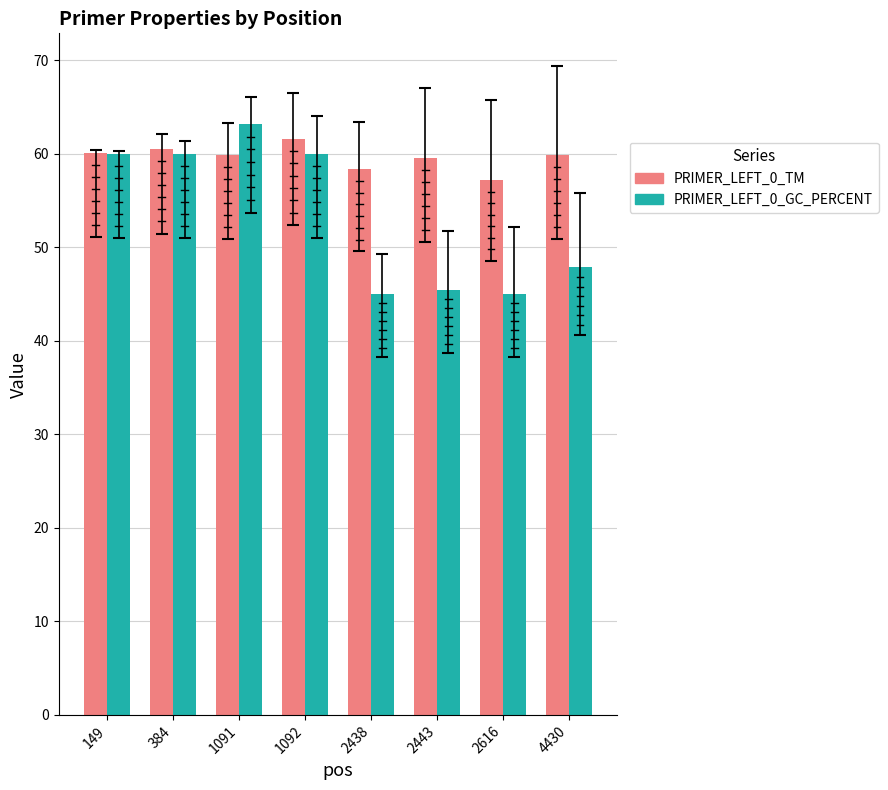

What is the spread (max minus min) of values at 4430?

12.0